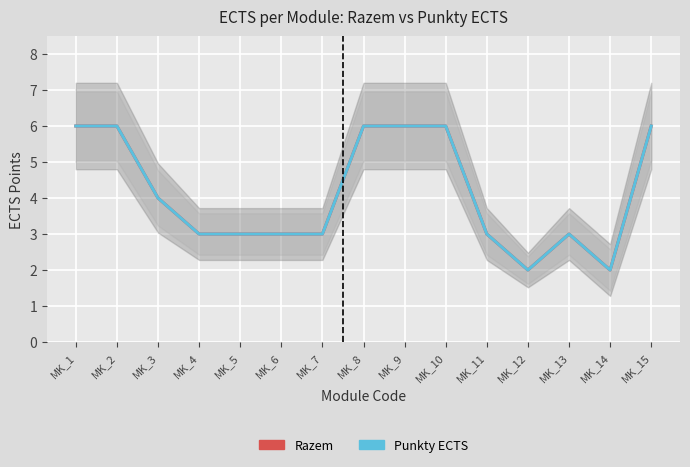

What is the difference between the second highest and minimum values in the Razem series?

4